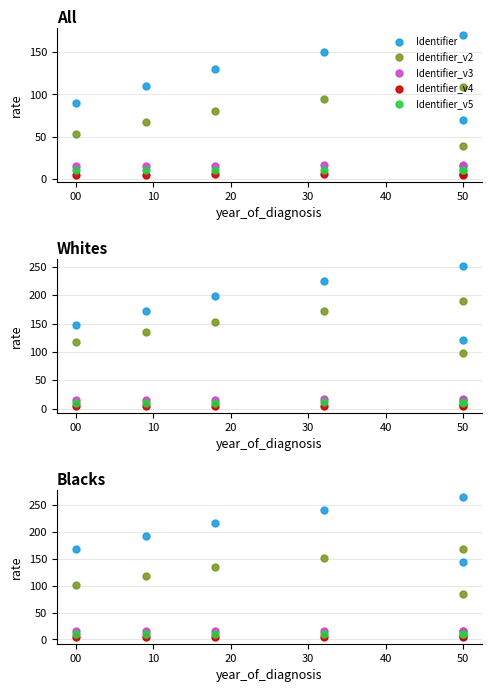

Count the Identifier_v5 values in the range 10 to 11.

6